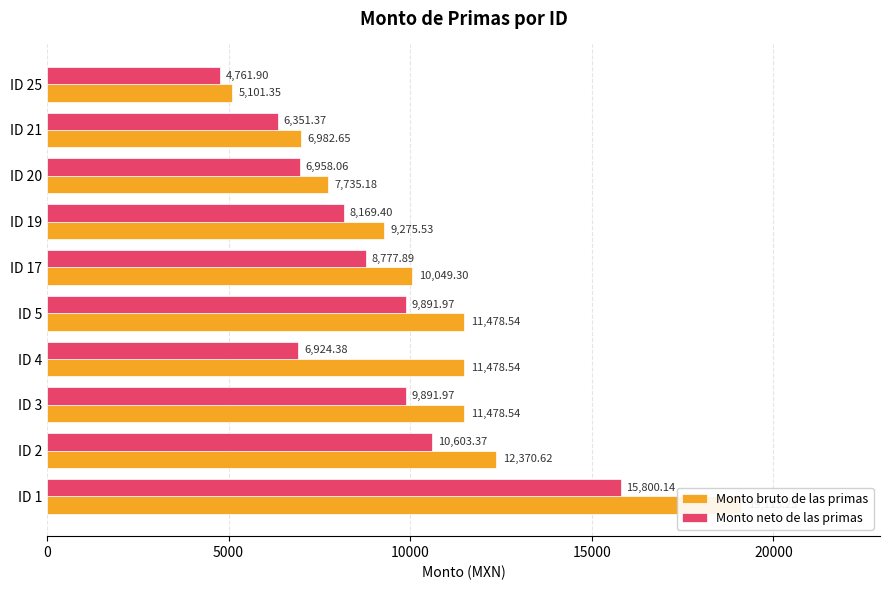

Between ID 2 and ID 19, which series saw the biggest shift?

Monto bruto de las primas